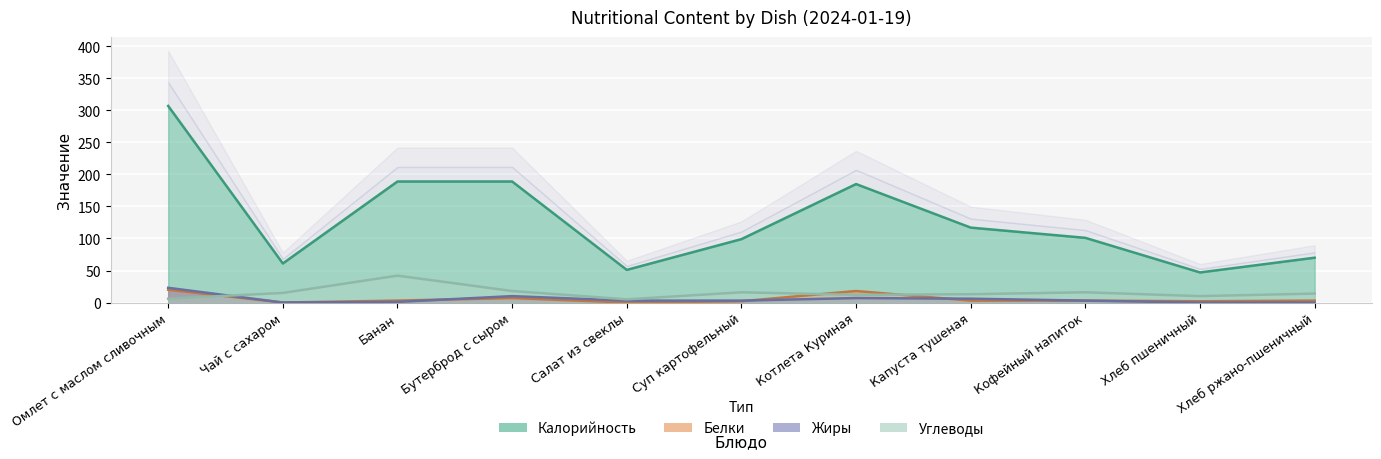

What is the highest value of the Калорийность series?

307